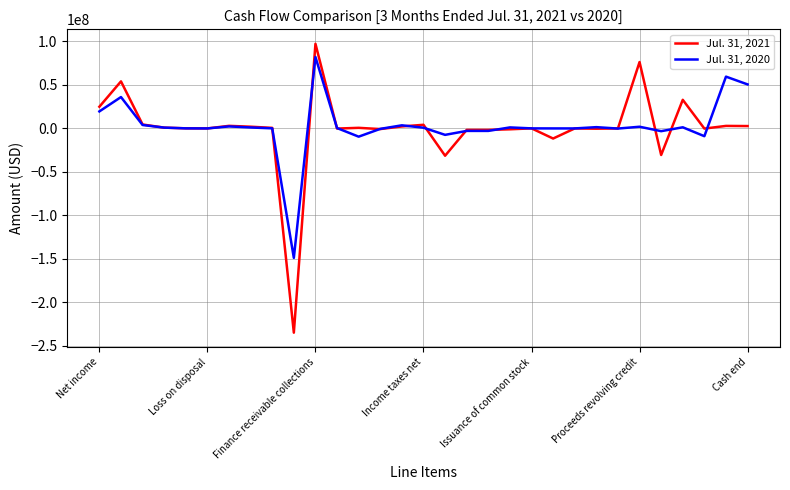

How many values in the Jul. 31, 2020 series are below 427000?

15